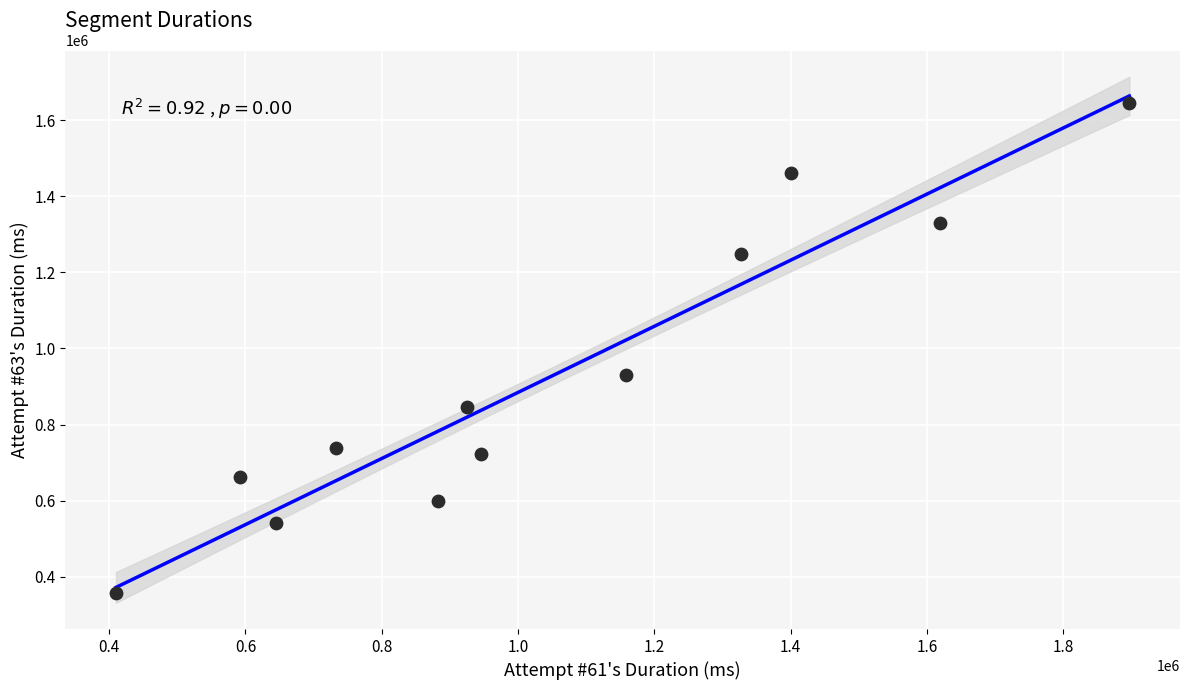

What is the average X value?

1044449